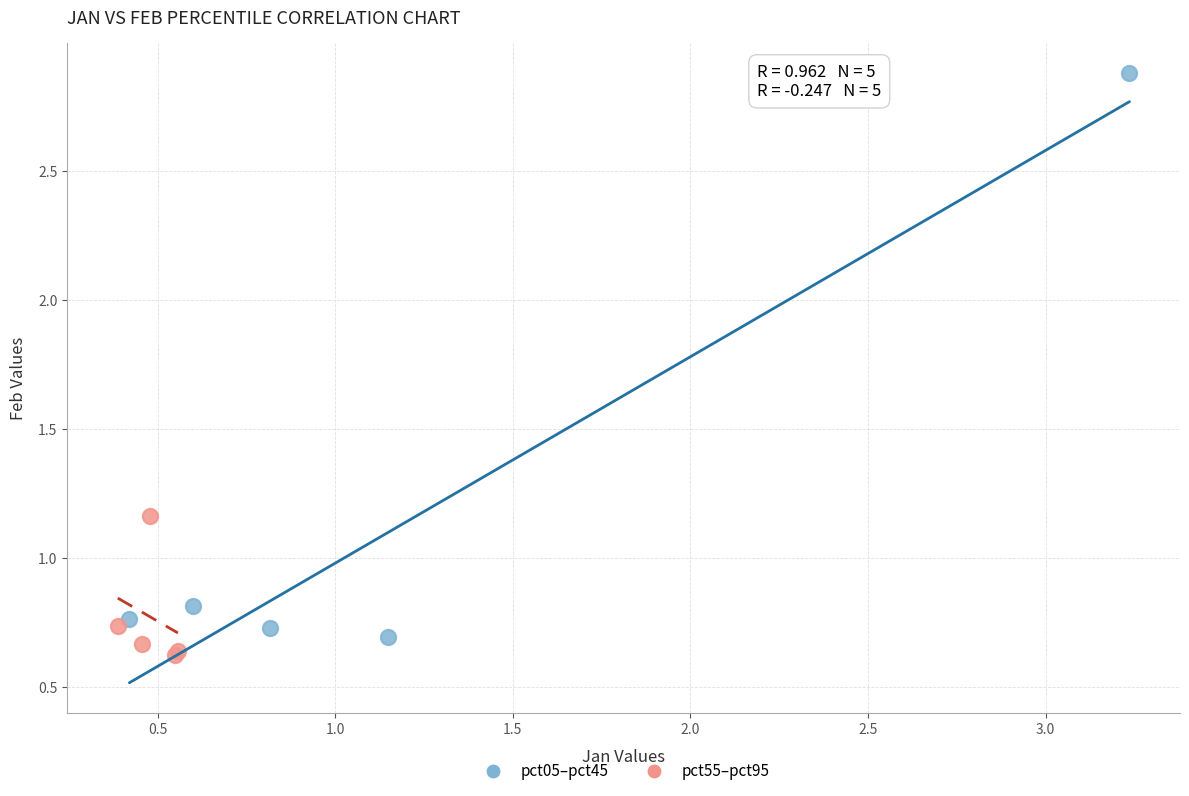

Which series has the largest Y range (max minus min)?

pct05–pct45